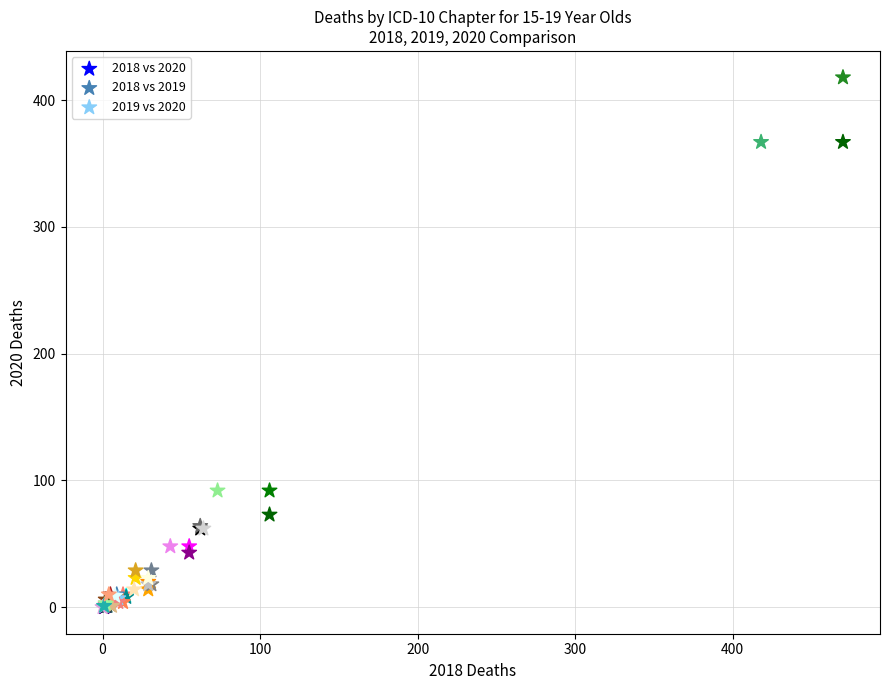

Which series has the widest spread of Y values?

2018 vs 2019